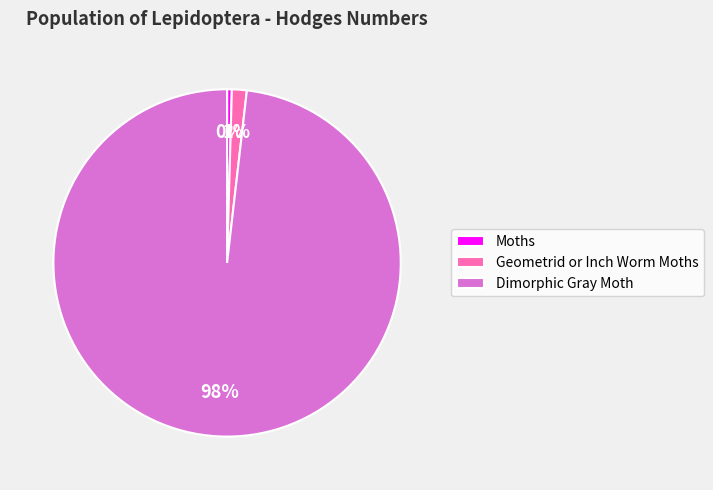

To the nearest percent, what is the combined percentage of Dimorphic Gray Moth and Moths?

99%